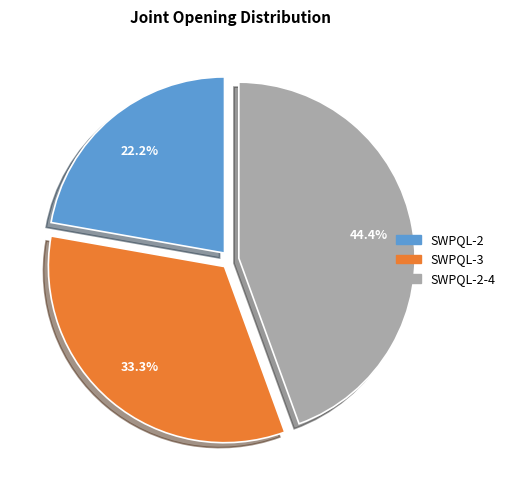

Does any single category account for the majority?

No